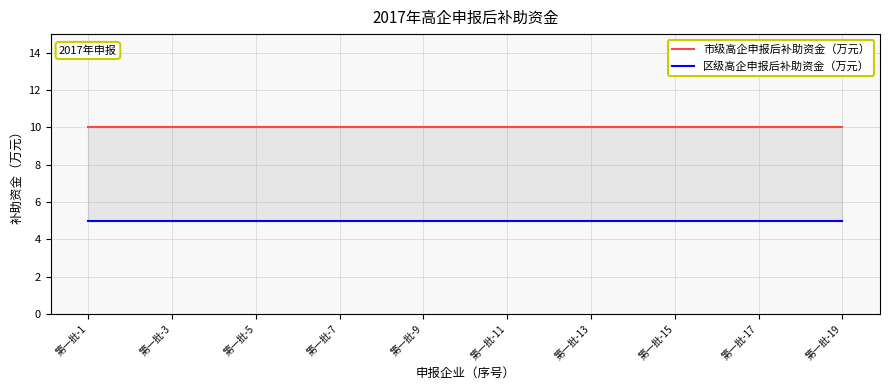

Is it true that 市级高企申报后补助资金（万元） equals 10 at 第一批-15?

True